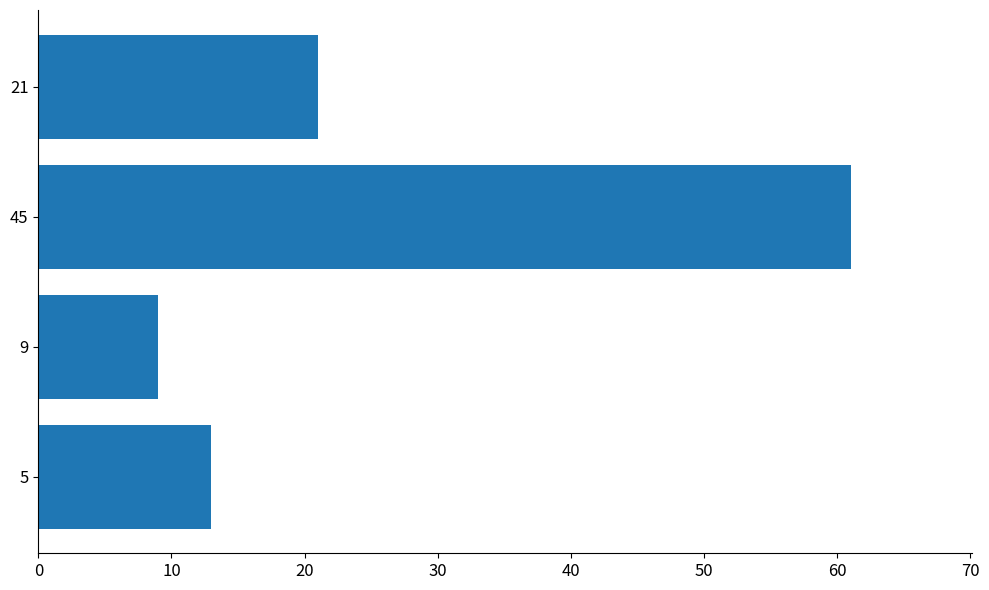

What is the minimum value shown in the chart?

9